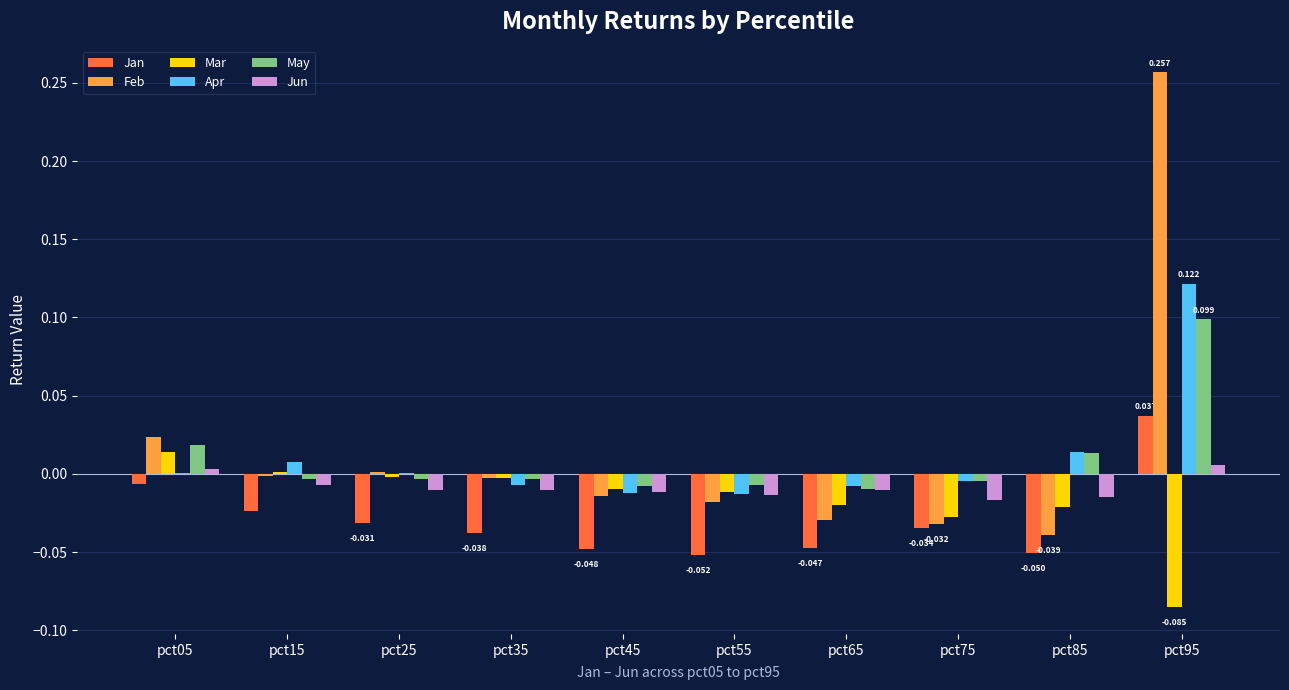

Count the number of data series in this chart.

6